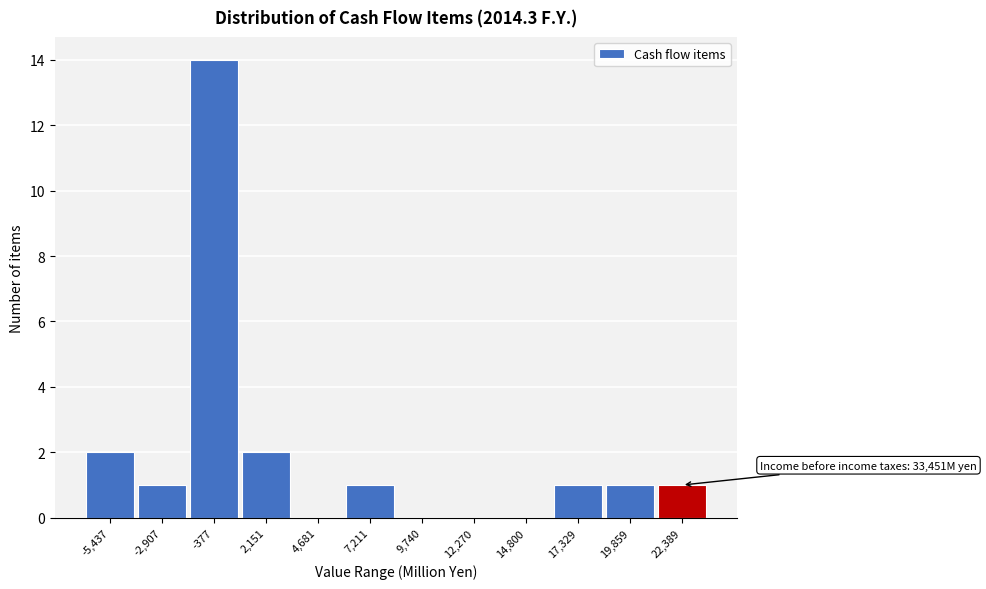

Which range on the x-axis has the tallest bar?

-1500 to 1000